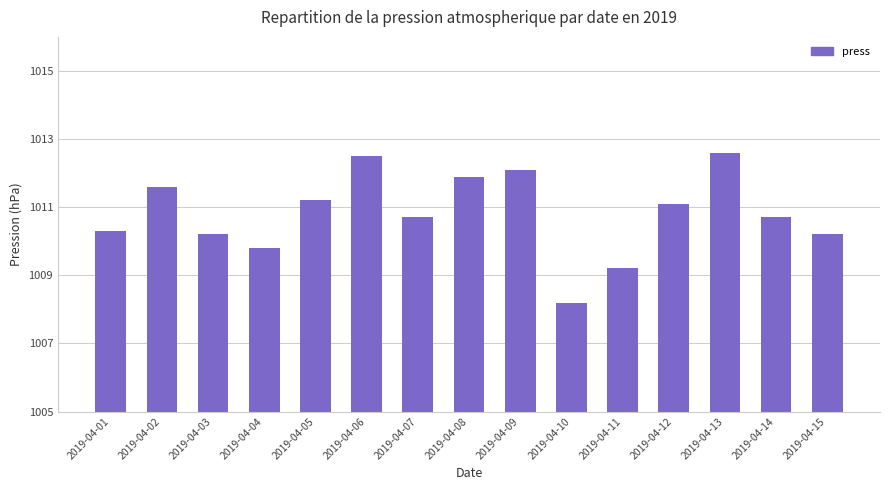

What is the greatest value displayed?

1012.6